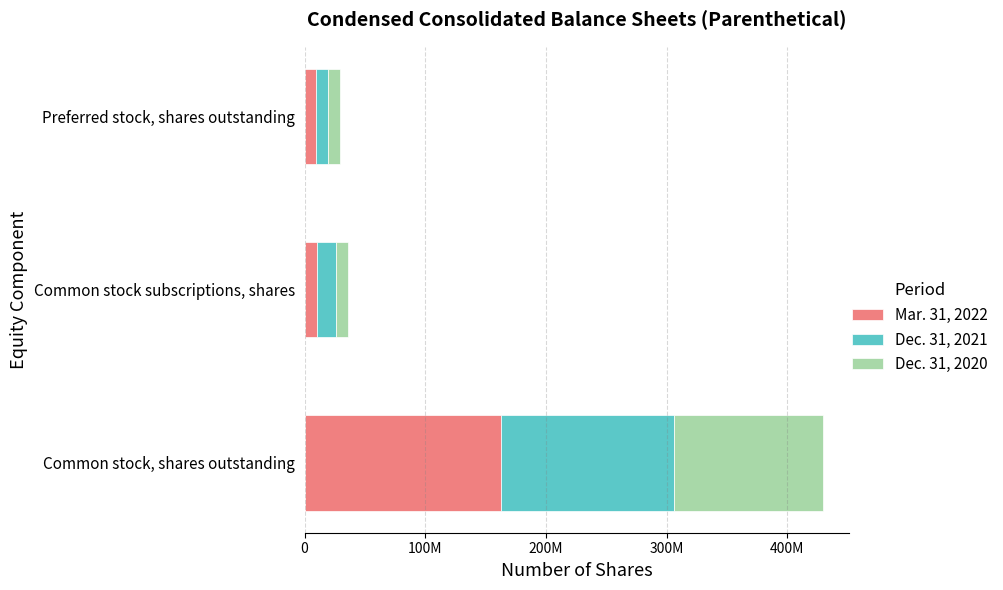

What position from the left is Common stock subscriptions, shares?

2